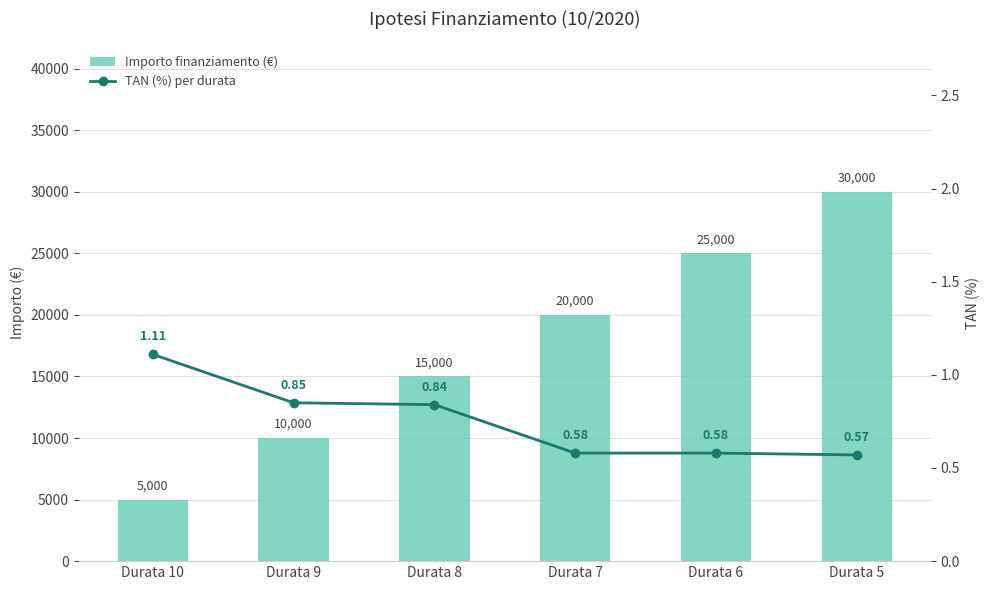

What are all the series names shown in the legend?

Importo finanziamento (€), TAN (%) per durata